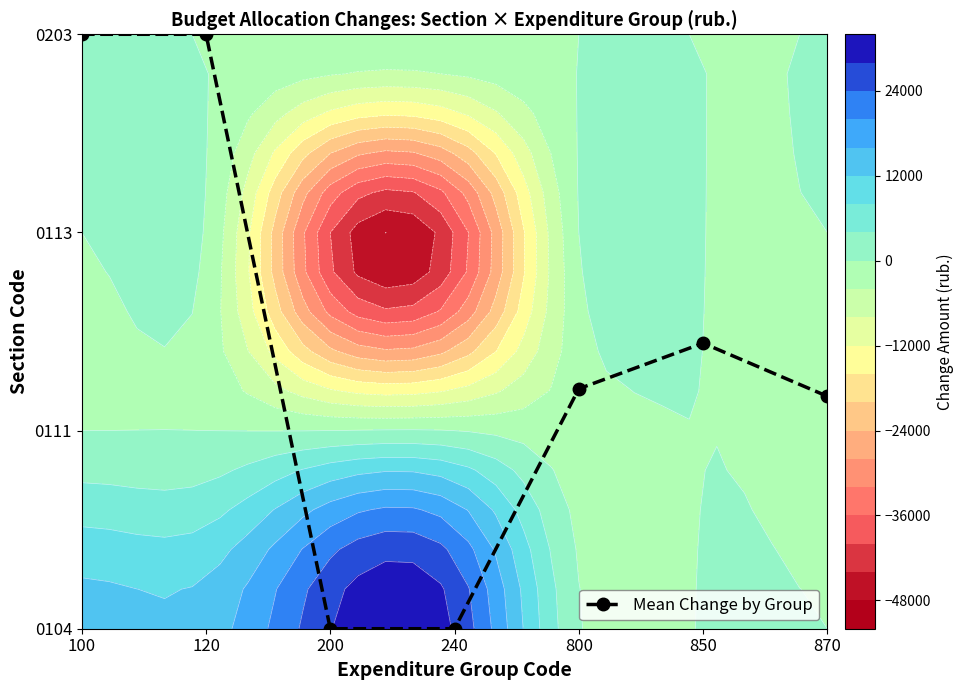

Reading left to right, what are all the values shown in this chart?

3.0	3.0	0.0	0.0	1.2	1.4	1.2